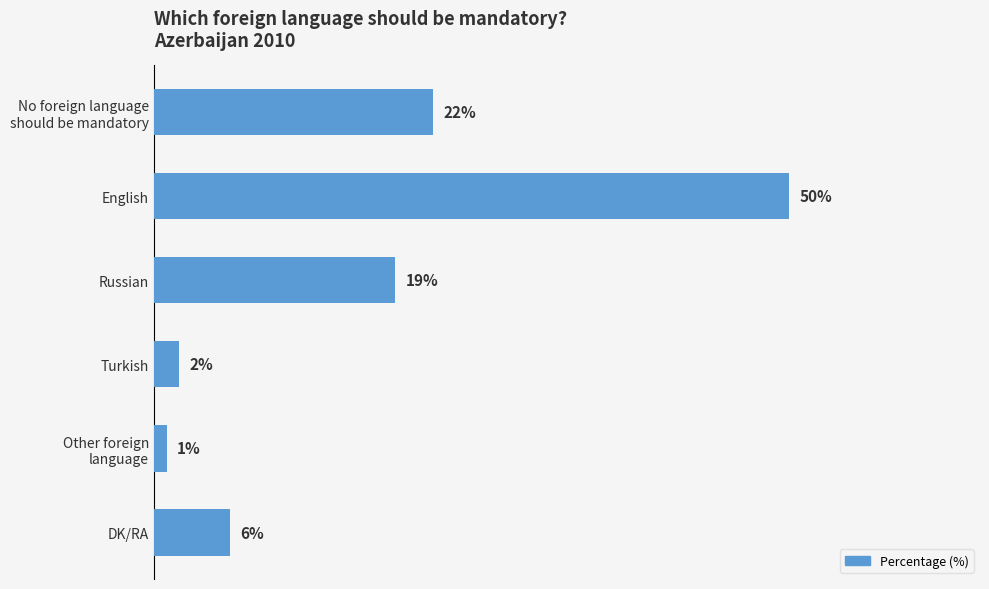

What is the label of the 4th bar from the top?

Turkish